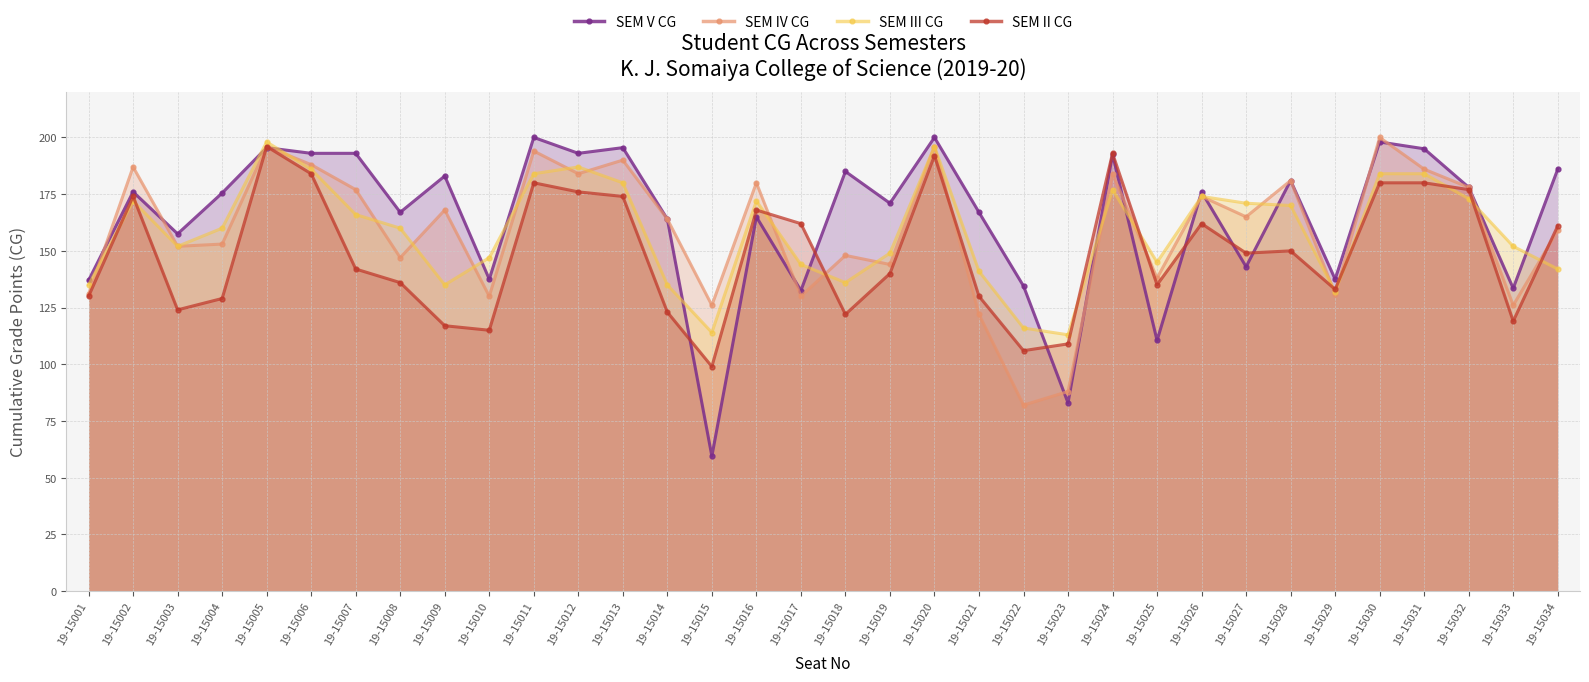

The SEM III CG series shows 59.9 at 19-15021. True or false?

False